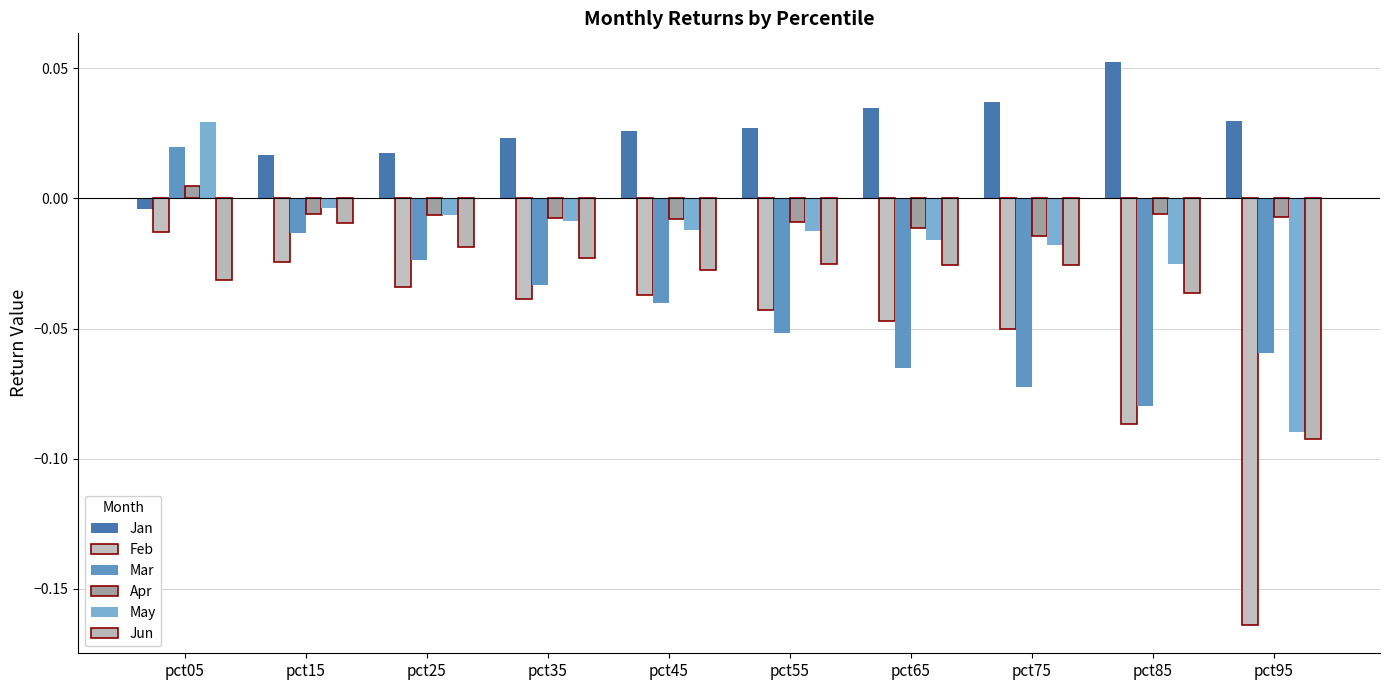

What is the total value across all series at pct55?

-0.1